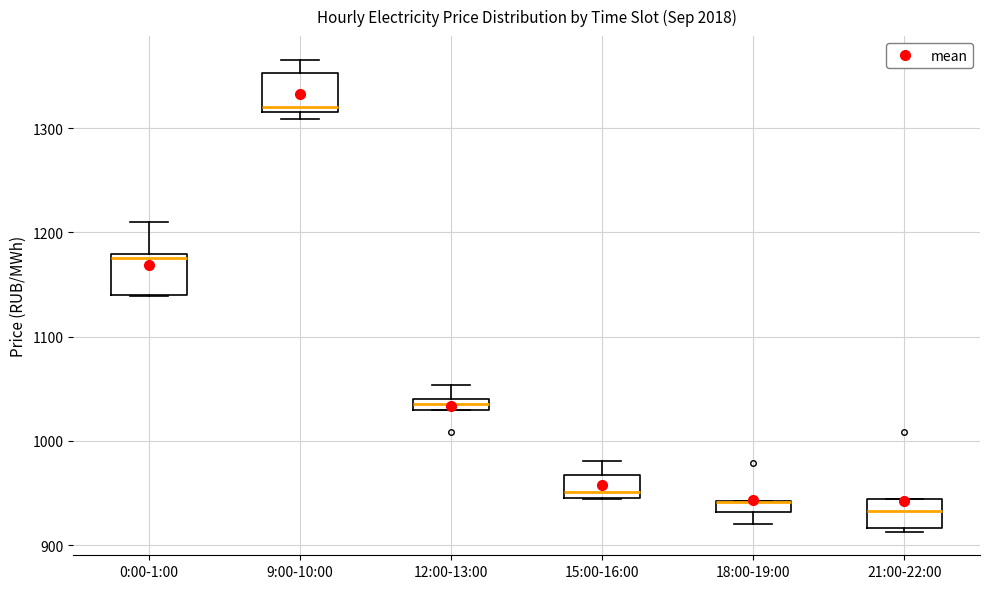

Where is the lower edge of the box for 9:00-10:00 on the y-axis? The values are not printed on the chart, so give them approximately, as read against the axis.

1320